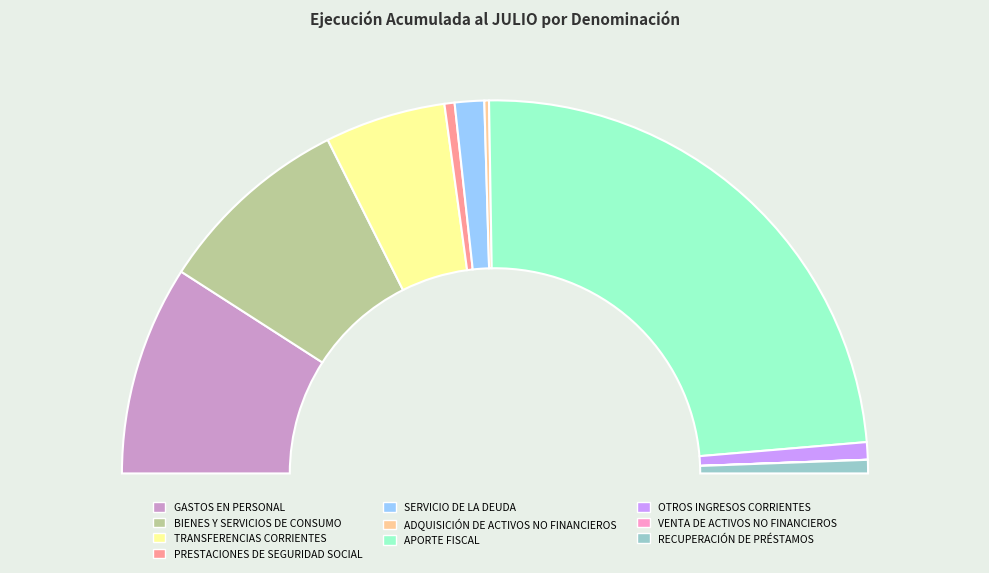

True or false: GASTOS EN PERSONAL accounts for 18% of the total.

True